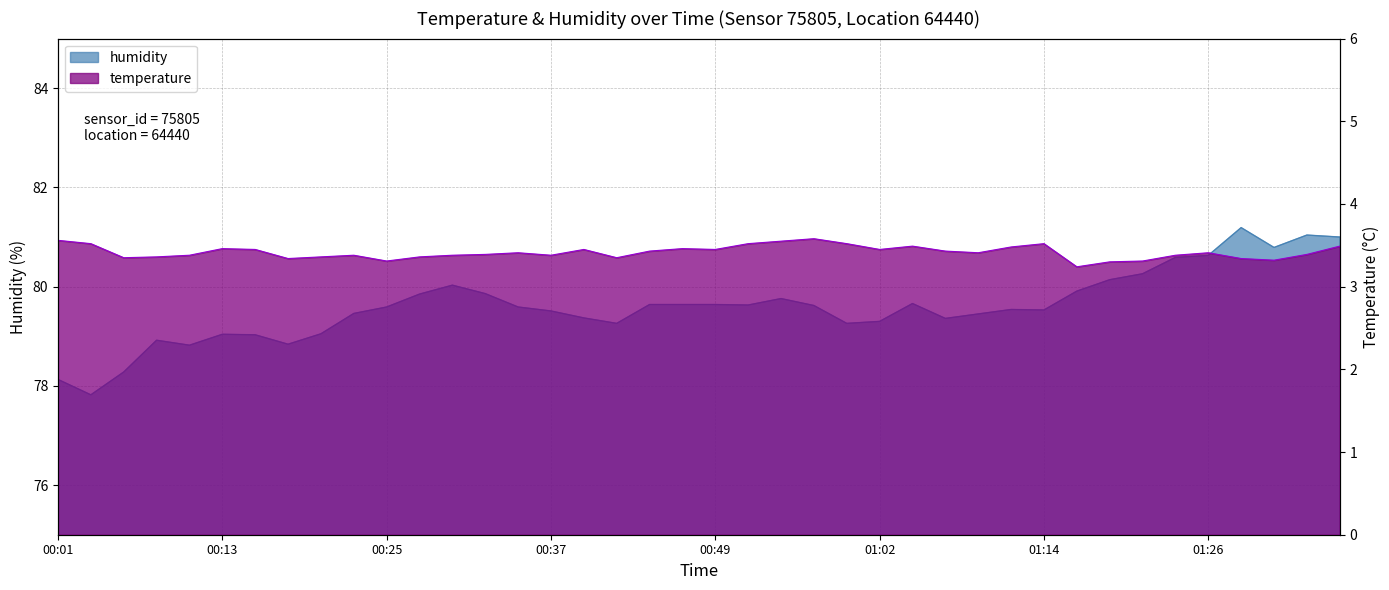

What is the highest value of the temperature series?

3.6